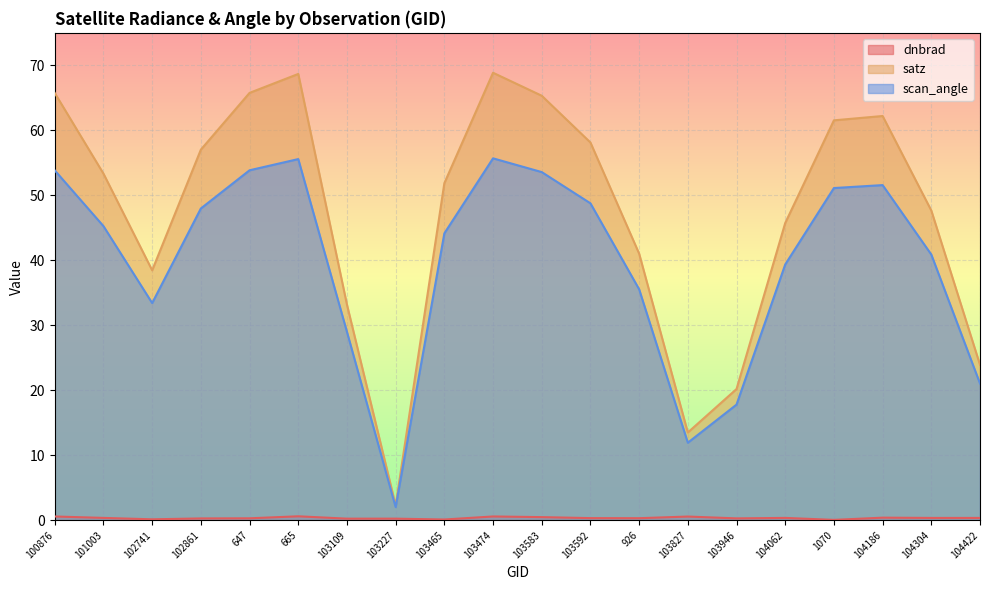

Reading left to right, extract all data points from this chart.

dnbrad: 0.6	0.4	0.2	0.3	0.3	0.6	0.3	0.3	0.1	0.6	0.5	0.3	0.3	0.6	0.3	0.4	0.1	0.4	0.4	0.4
satz: 65.7	53.3	38.5	57.0	65.8	68.7	33.2	2.3	51.9	68.9	65.3	58.1	41.0	13.5	20.2	45.7	61.5	62.2	47.7	23.9
scan_angle: 53.8	45.3	33.4	48.0	53.9	55.6	29.0	2.0	44.1	55.7	53.6	48.8	35.5	11.9	17.8	39.4	51.1	51.6	40.9	21.0